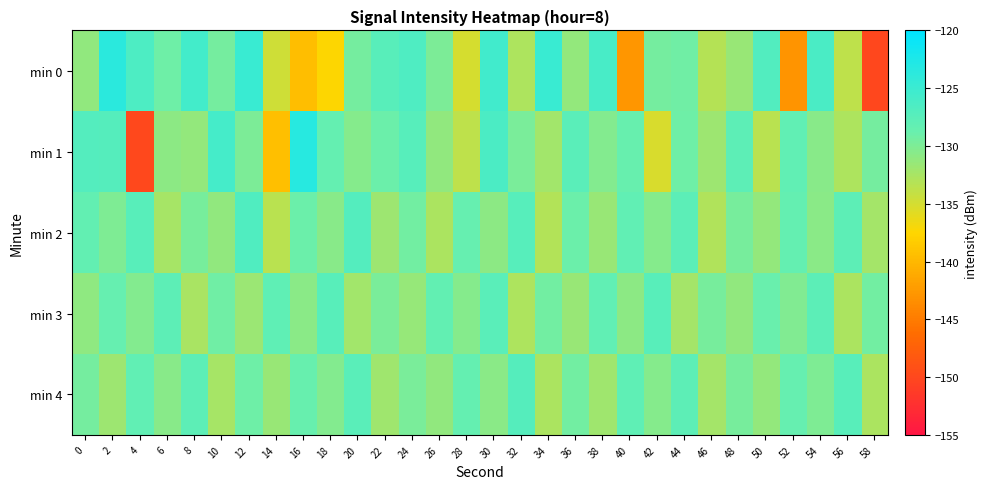

Reading left to right, transcribe all the data shown in this chart.

min 0: 0=-131.2	2=-123.6	4=-126.4	6=-129.0	8=-125.7	10=-129.5	12=-124.9	14=-134.7	16=-139.5	18=-137.4	20=-129.5	22=-127.4	24=-126.6	26=-129.9	28=-135.1	30=-125.5	32=-132.8	34=-124.9	36=-131.3	38=-126.1	40=-142.8	42=-129.5	44=-129.3	46=-133.2	48=-131.6	50=-126.9	52=-143.0	54=-126.3	56=-133.7	58=-150.0
min 1: 0=-127.0	2=-127.1	4=-149.9	6=-130.8	8=-131.3	10=-125.8	12=-129.9	14=-139.3	16=-123.3	18=-128.4	20=-130.5	22=-128.9	24=-127.3	26=-131.1	28=-133.7	30=-126.4	32=-129.8	34=-132.1	36=-127.6	38=-130.3	40=-128.7	42=-135.2	44=-129.1	46=-131.8	48=-127.9	50=-133.4	52=-128.2	54=-130.6	56=-132.8	58=-129.5
min 2: 0=-128.3	2=-130.1	4=-127.5	6=-132.4	8=-129.7	10=-131.2	12=-126.8	14=-133.5	16=-128.9	18=-130.6	20=-127.1	22=-131.8	24=-129.3	26=-132.7	28=-128.5	30=-130.9	32=-127.3	34=-133.1	36=-129.0	38=-131.5	40=-128.1	42=-130.4	44=-127.7	46=-132.9	48=-129.6	50=-131.3	52=-128.4	54=-130.7	56=-127.8	58=-132.2
min 3: 0=-131.0	2=-128.6	4=-130.3	6=-127.9	8=-132.5	10=-129.2	12=-131.7	14=-128.0	16=-130.8	18=-127.4	20=-132.1	22=-129.8	24=-131.4	26=-128.3	28=-130.5	30=-127.6	32=-132.8	34=-129.4	36=-131.6	38=-128.2	40=-130.9	42=-127.5	44=-132.3	46=-129.7	48=-131.1	50=-128.8	52=-130.2	54=-127.7	56=-132.6	58=-129.3
min 4: 0=-129.5	2=-131.8	4=-128.2	6=-130.6	8=-127.9	10=-132.4	12=-129.1	14=-131.5	16=-128.7	18=-130.3	20=-127.6	22=-132.0	24=-129.8	26=-131.2	28=-128.4	30=-130.7	32=-127.2	34=-132.6	36=-129.4	38=-131.9	40=-128.0	42=-130.5	44=-127.8	46=-132.2	48=-129.6	50=-131.3	52=-128.5	54=-130.1	56=-127.4	58=-132.7